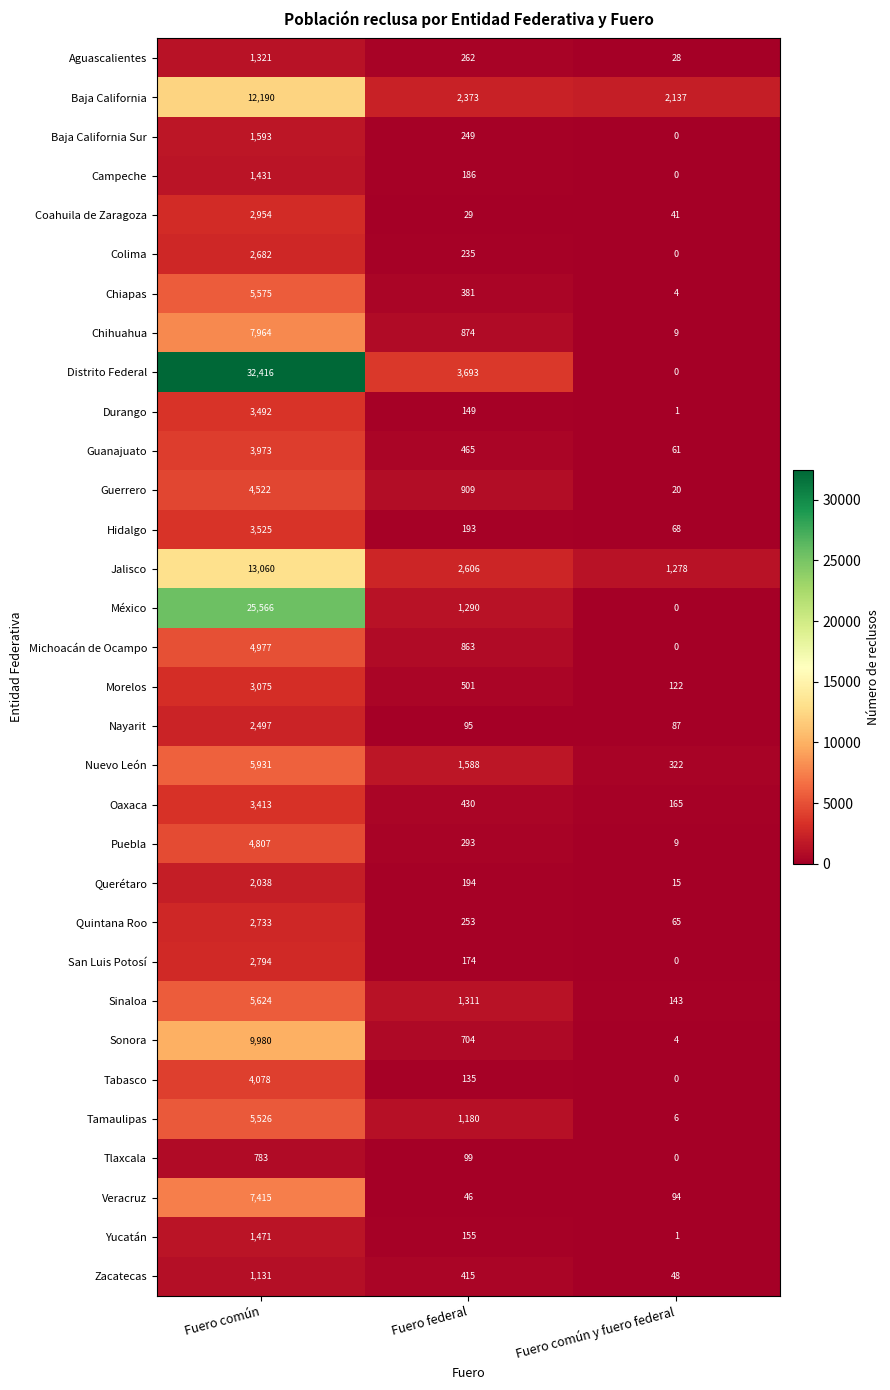

Read the Guerrero value at Fuero federal, to the nearest 50.

900